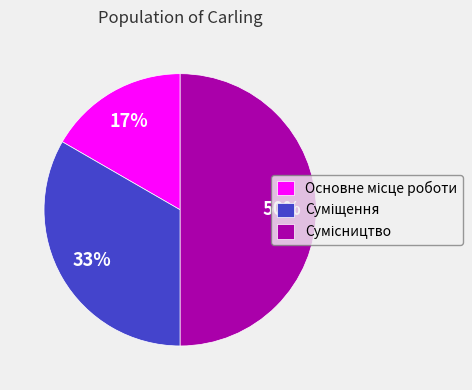

To the nearest percent, what is the difference between the largest and smallest slice percentages?

33%